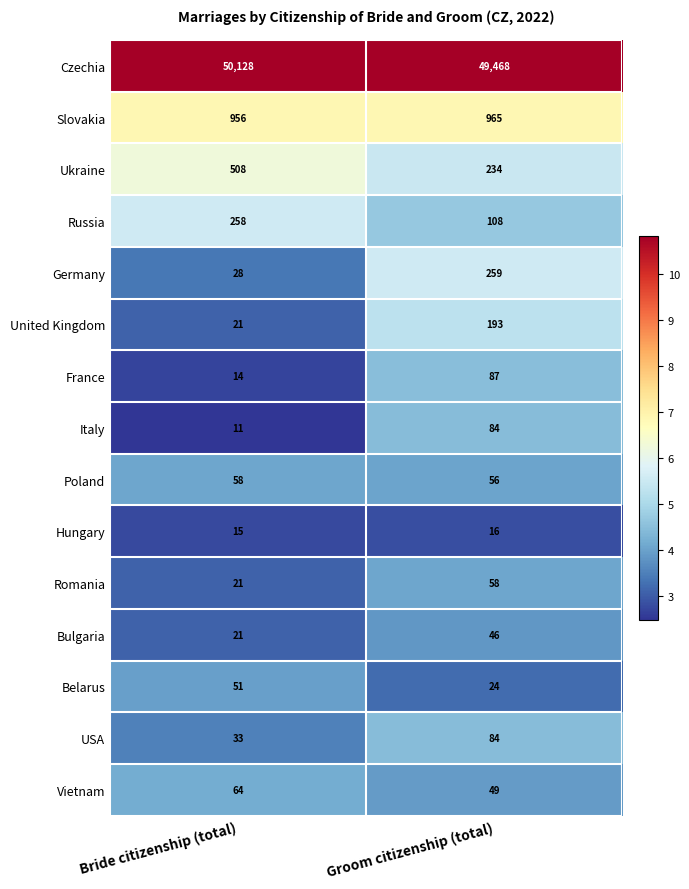

Read the Slovakia value at Groom citizenship (total).

965